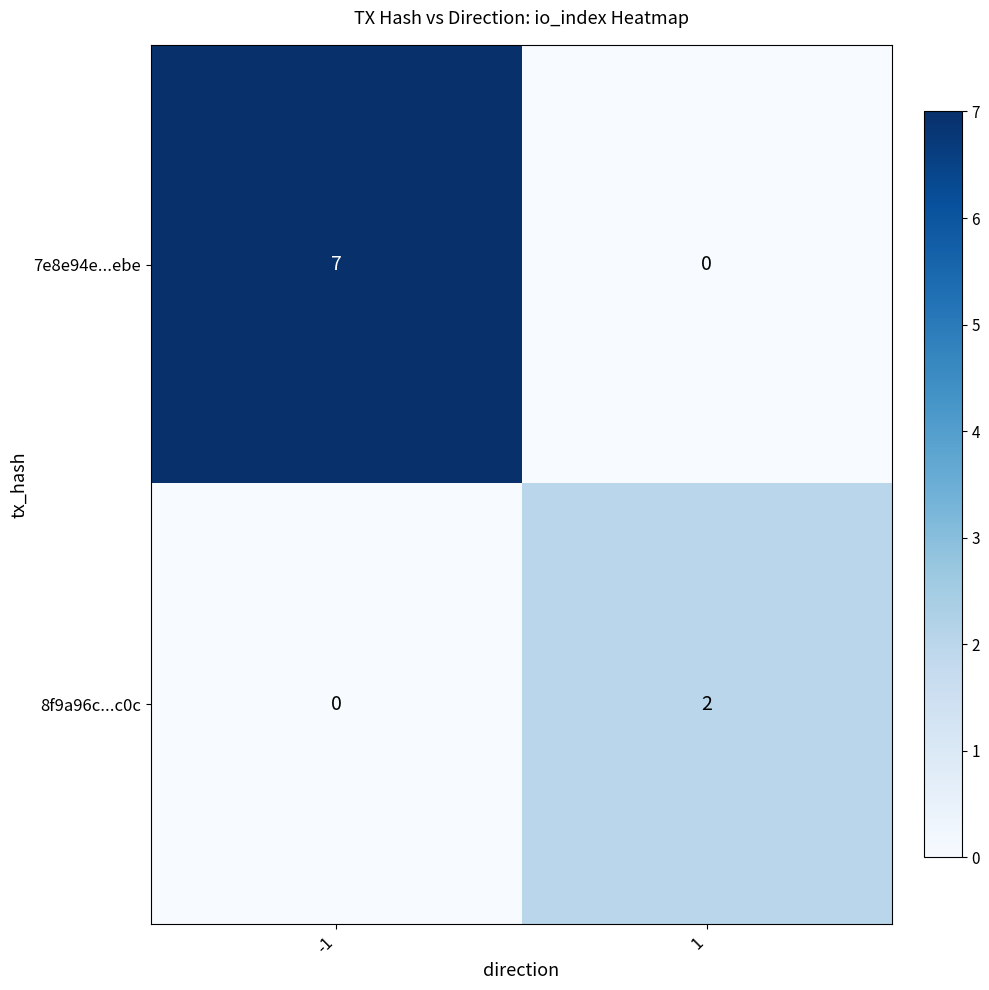

What is the maximum value shown in the chart?

7